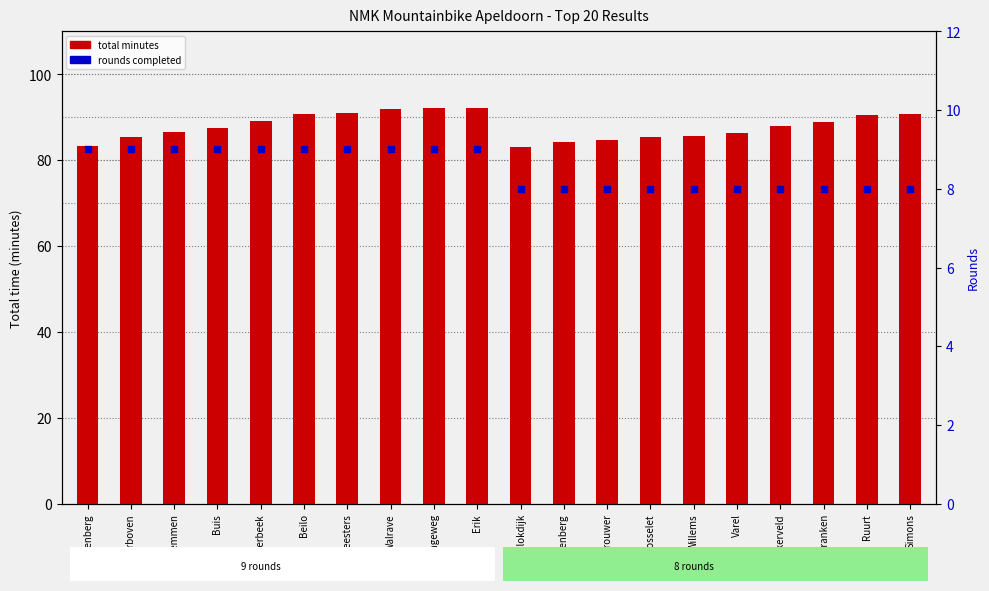

At how many categories does at least one series exceed 70?

20